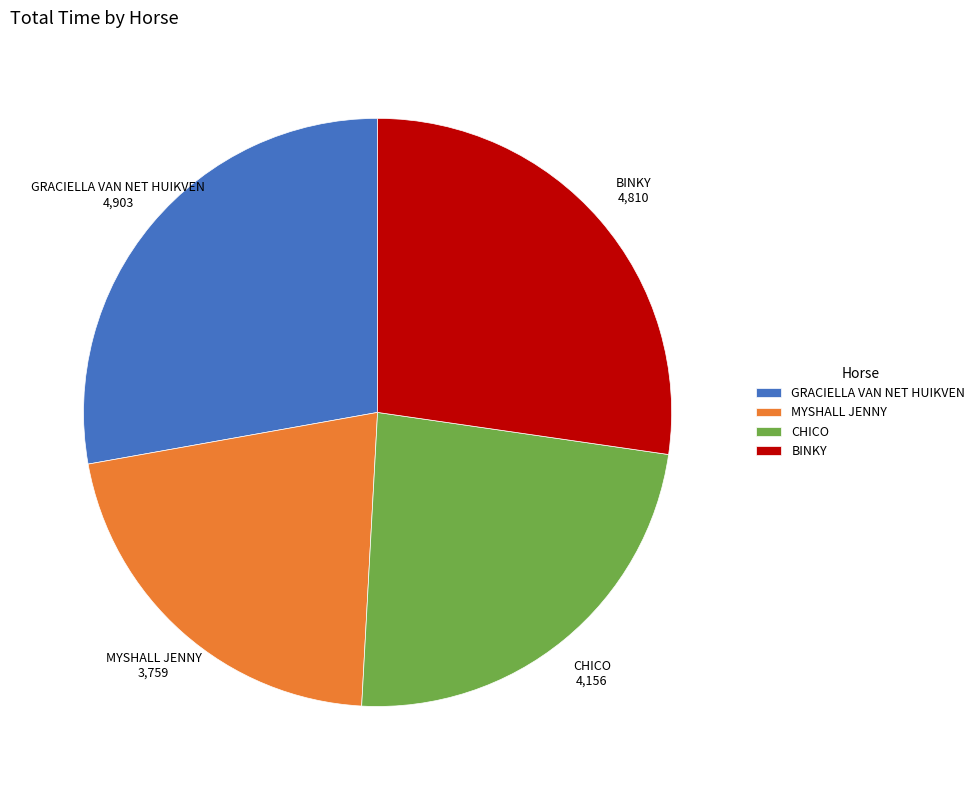

What is the ratio of the value at GRACIELLA VAN NET HUIKVEN to the value at CHICO?

1.2